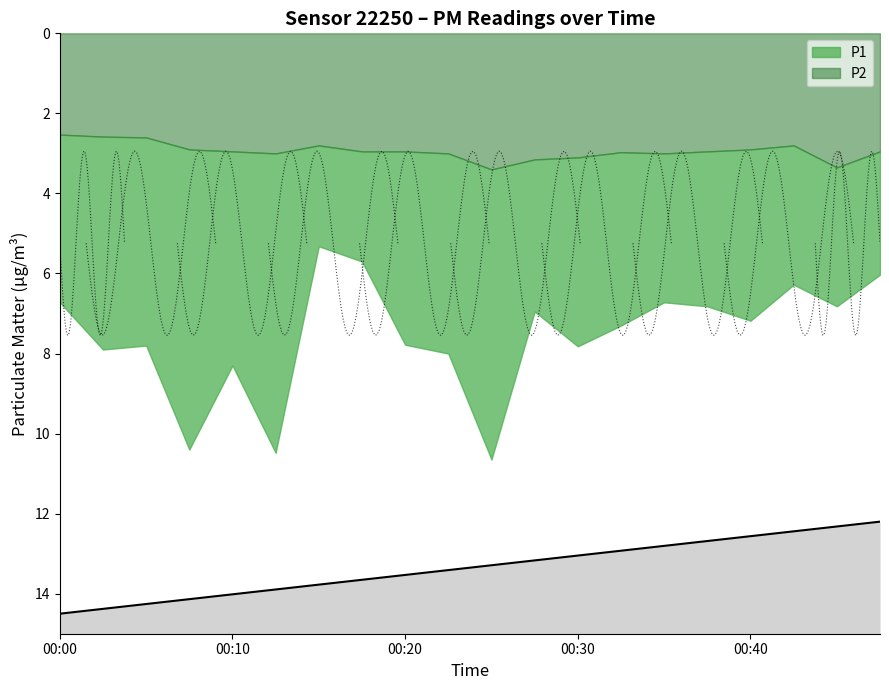

Reading left to right, list all the values displayed in this chart.

P1: 6.7	7.9	7.8	10.4	8.3	10.5	5.3	5.7	7.8	8.0	10.7	7.0	7.8	7.3	6.7	6.8	7.2	6.3	6.8	6.0
P2: 2.5	2.6	2.6	2.9	3.0	3.0	2.8	3.0	3.0	3.0	3.4	3.1	3.1	3.0	3.0	3.0	2.9	2.8	3.4	3.0